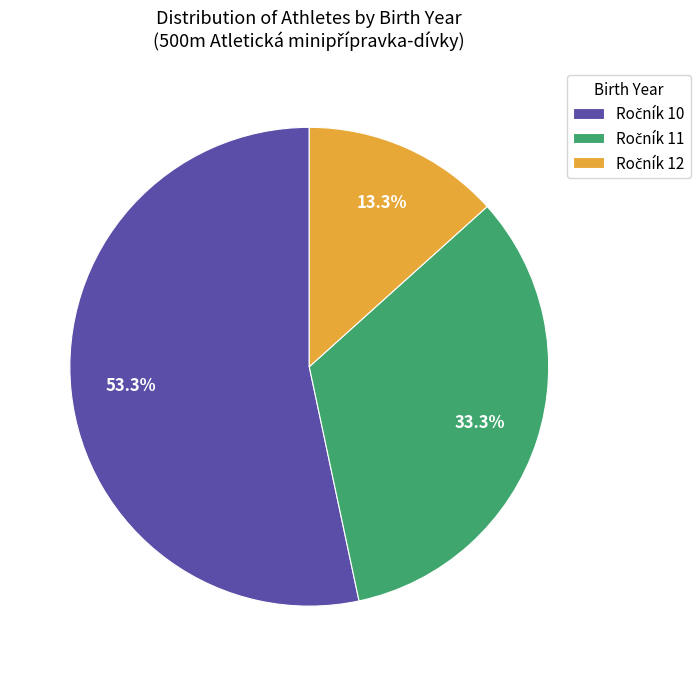

Is there any slice that represents more than half of the pie?

Yes